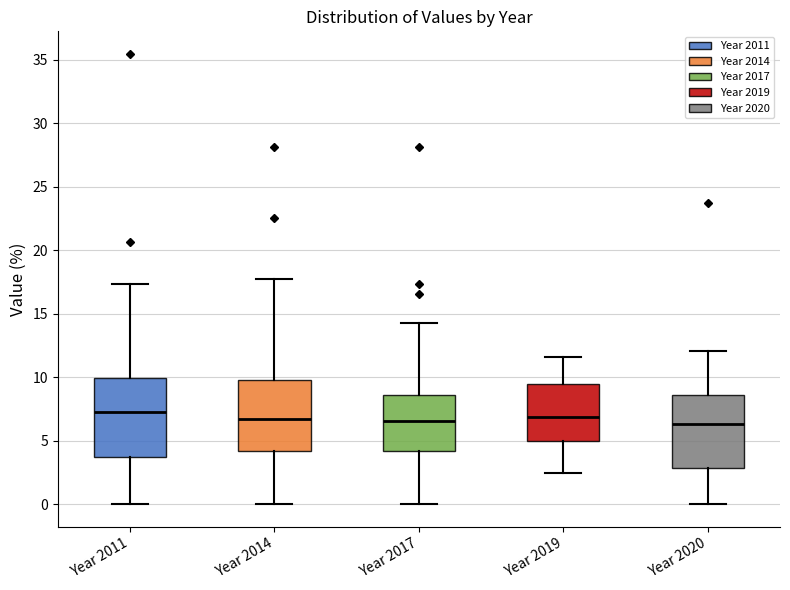

Where does the upper whisker of the box for Year 2014 end on the y-axis? The values are not printed on the chart, so give them approximately, as read against the axis.

17.5